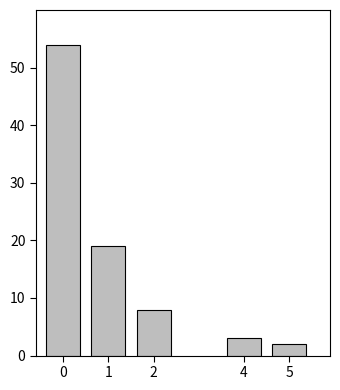

Reading left to right, list all the values displayed in this chart.

54	19	8	3	2